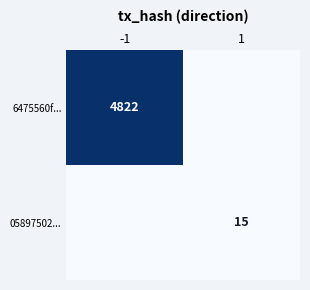

How many series are shown in this chart?

2